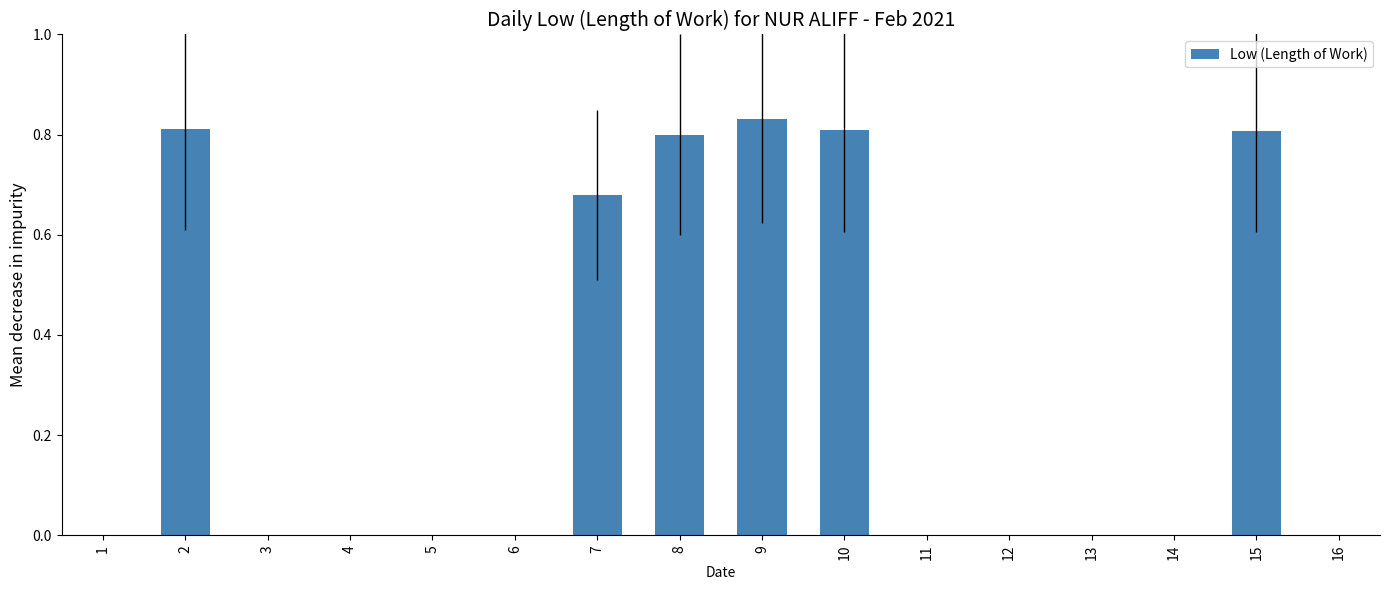

Which category has the highest value across all series?

9